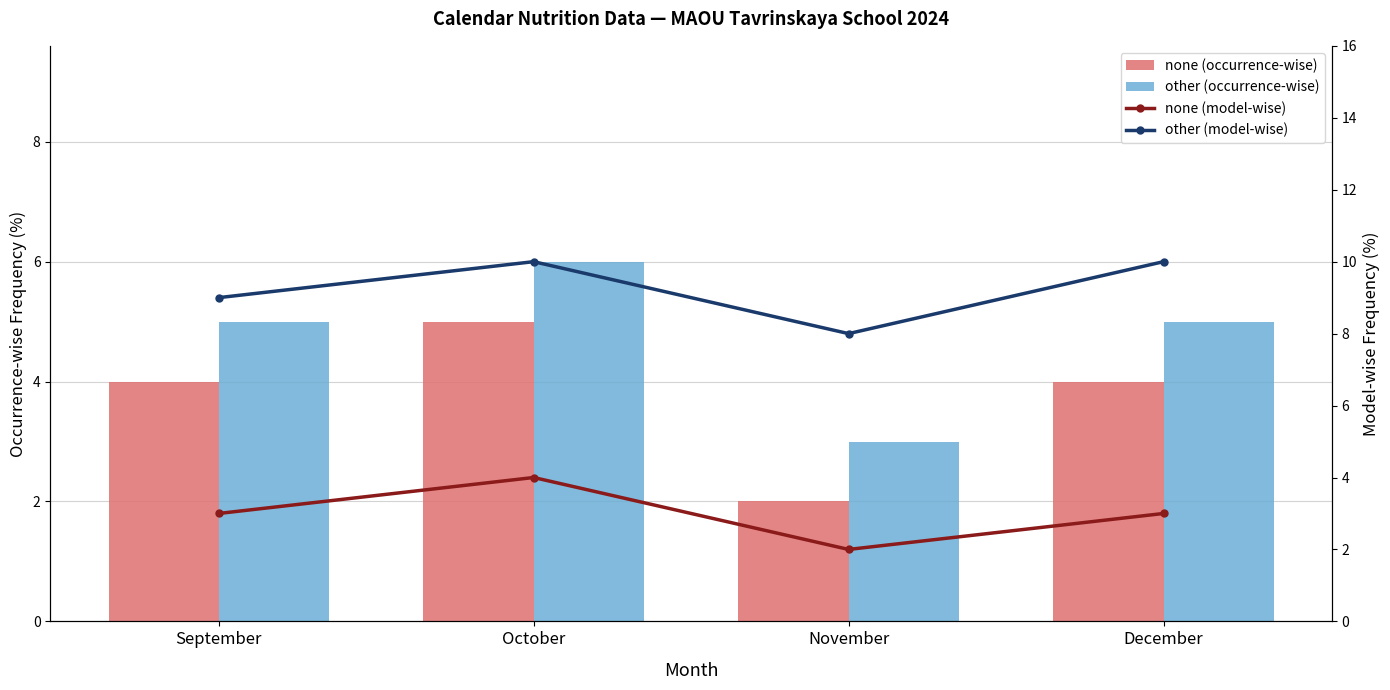

Which series has the largest range (max minus min)?

none (occurrence-wise)